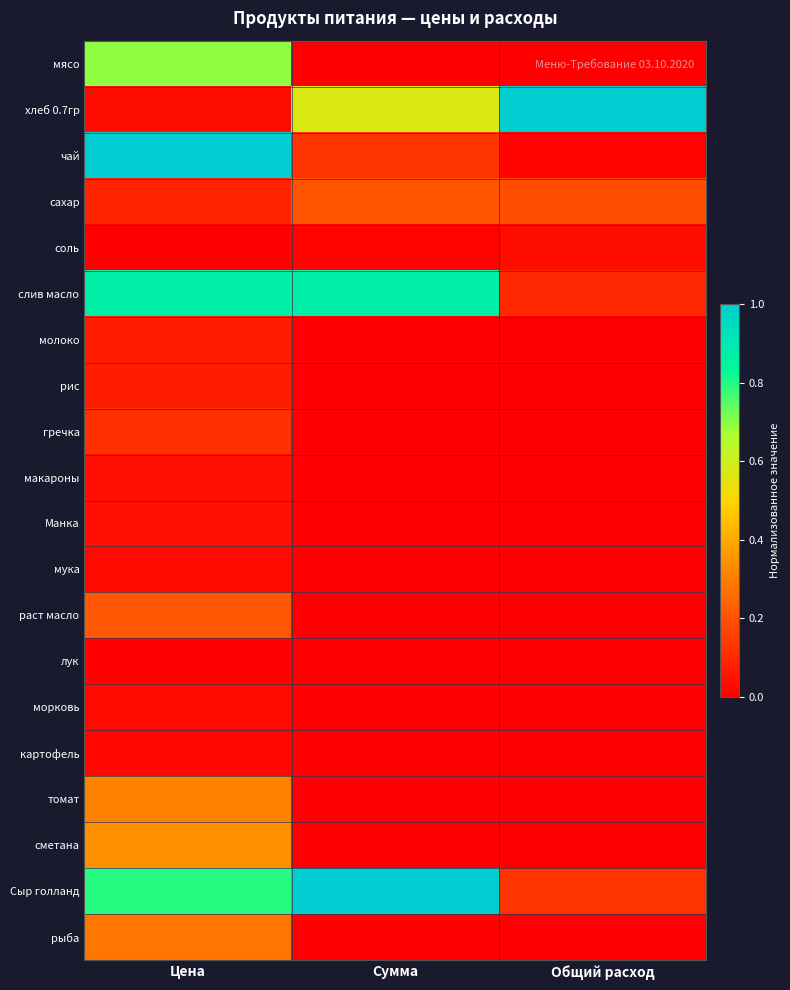

At which category does the chart reach its peak across all series?

Общий расход